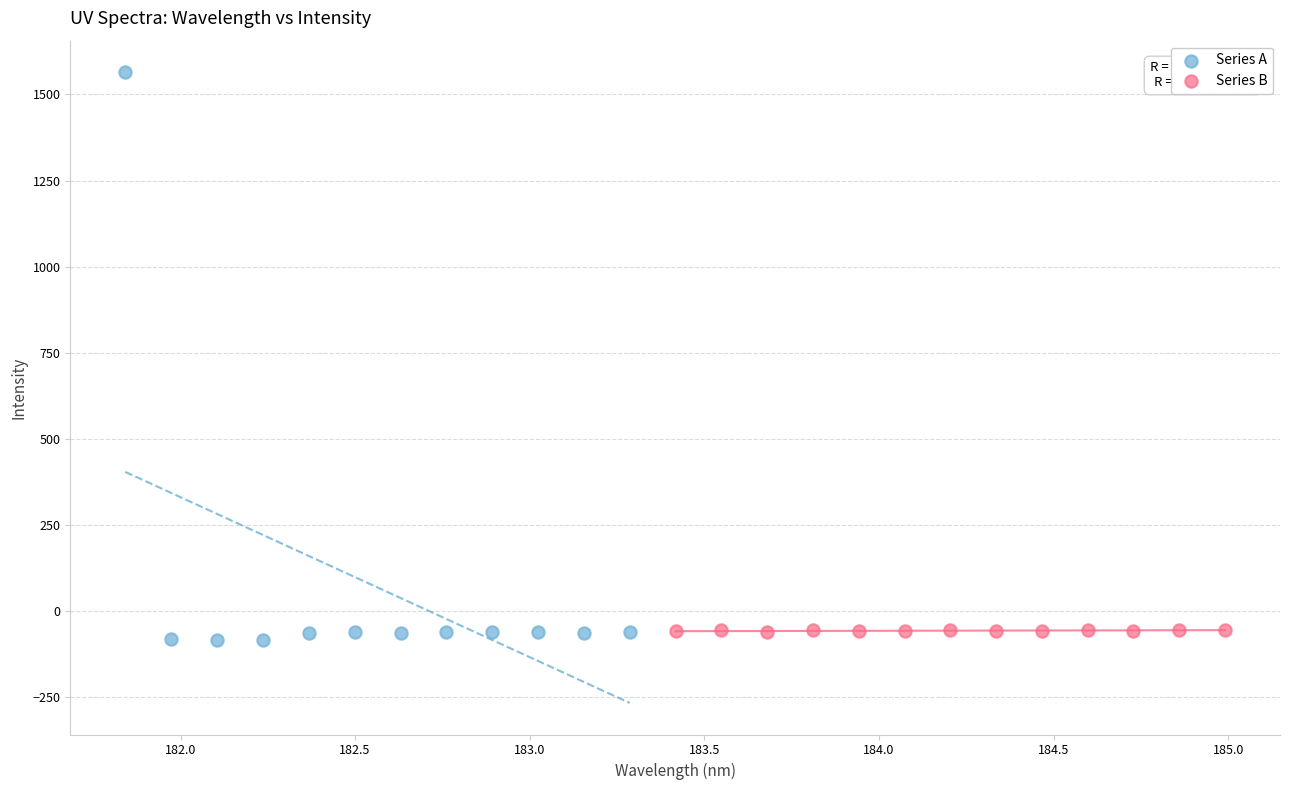

Which series reaches the maximum Y coordinate?

Series A